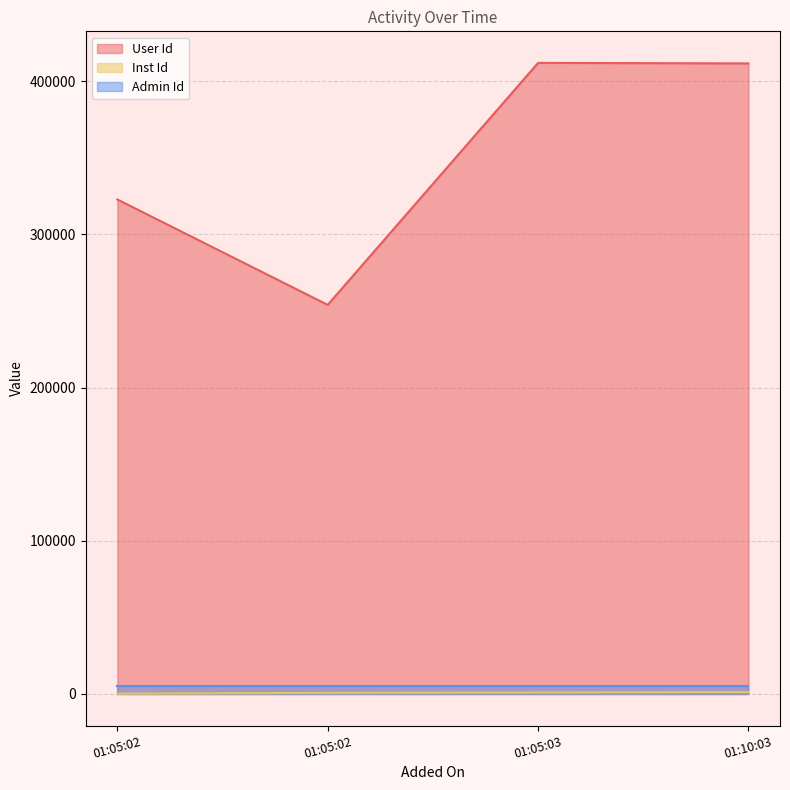

At which label is Inst Id closest to 757?

01:05:02